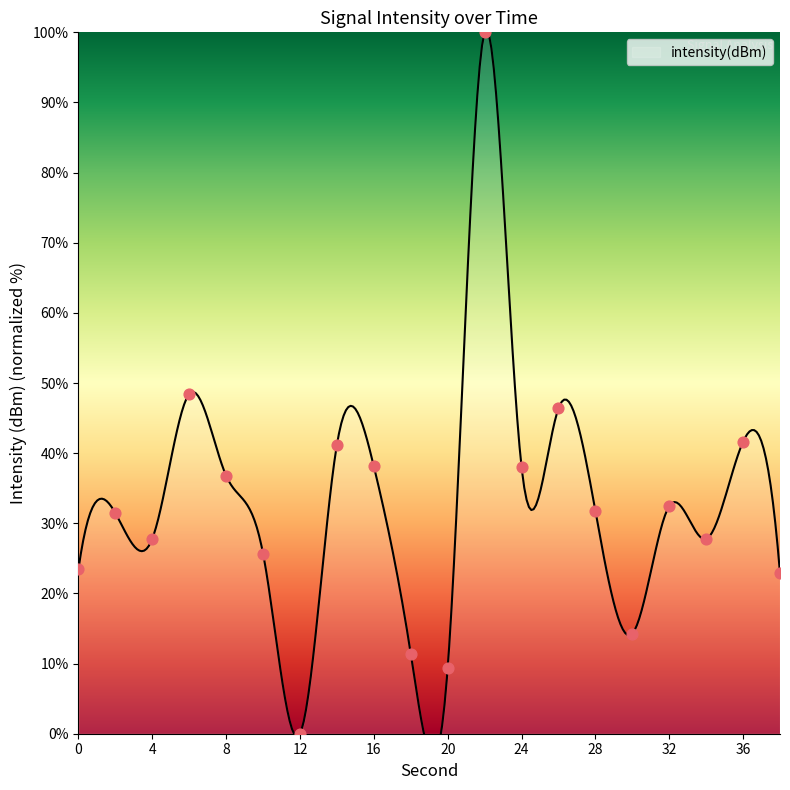

Which has a higher value, 28 or 8?

8